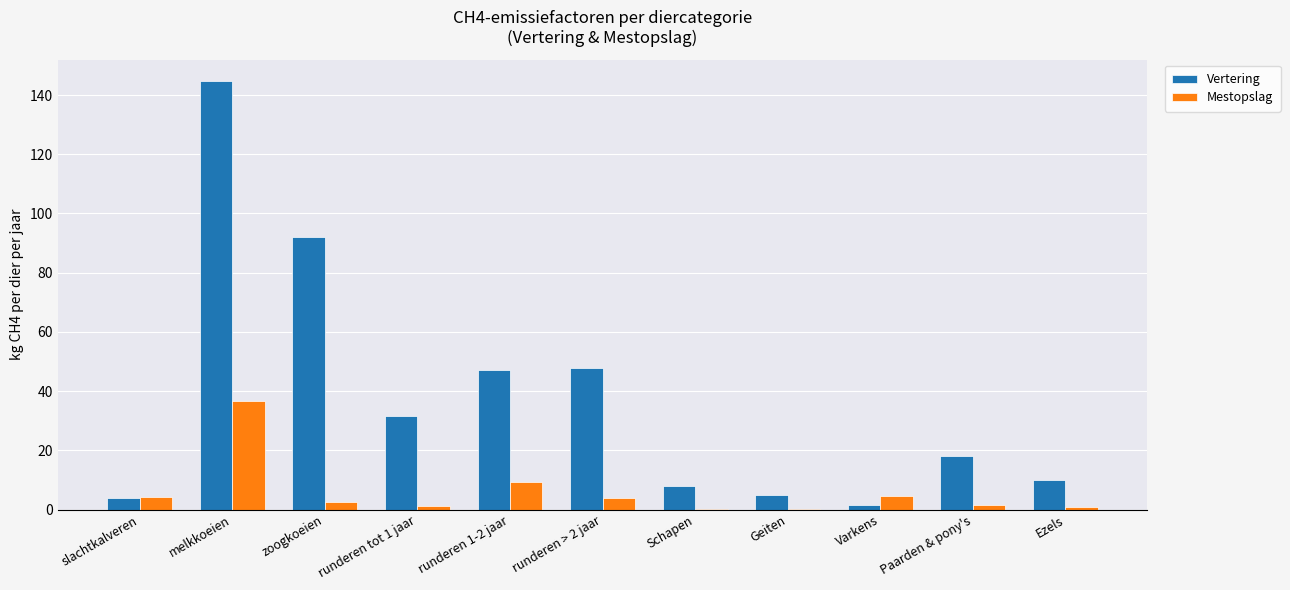

Does the chart contain stacked bars?

No